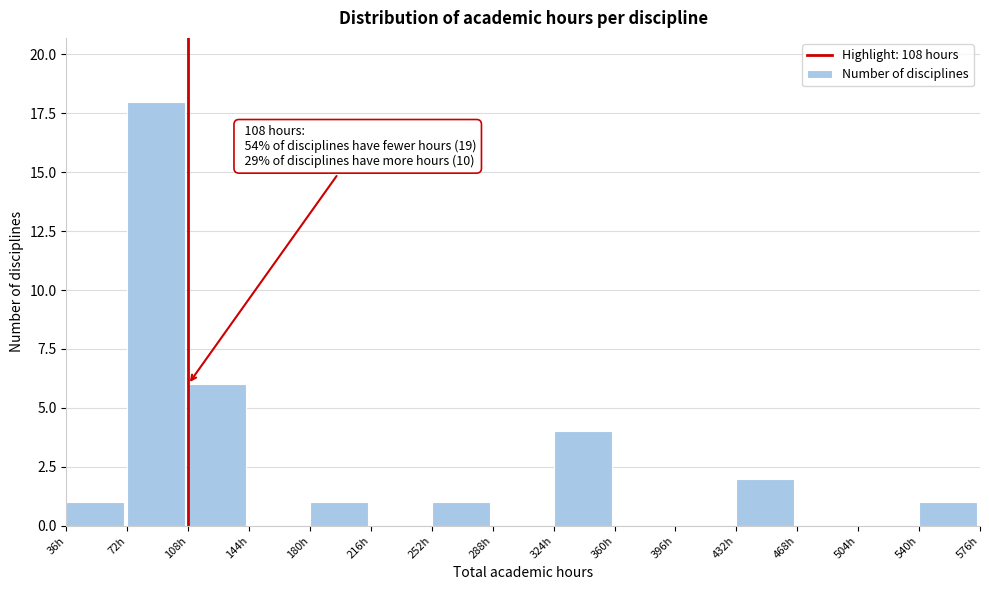

Which range on the x-axis has the tallest bar?

72 to 108